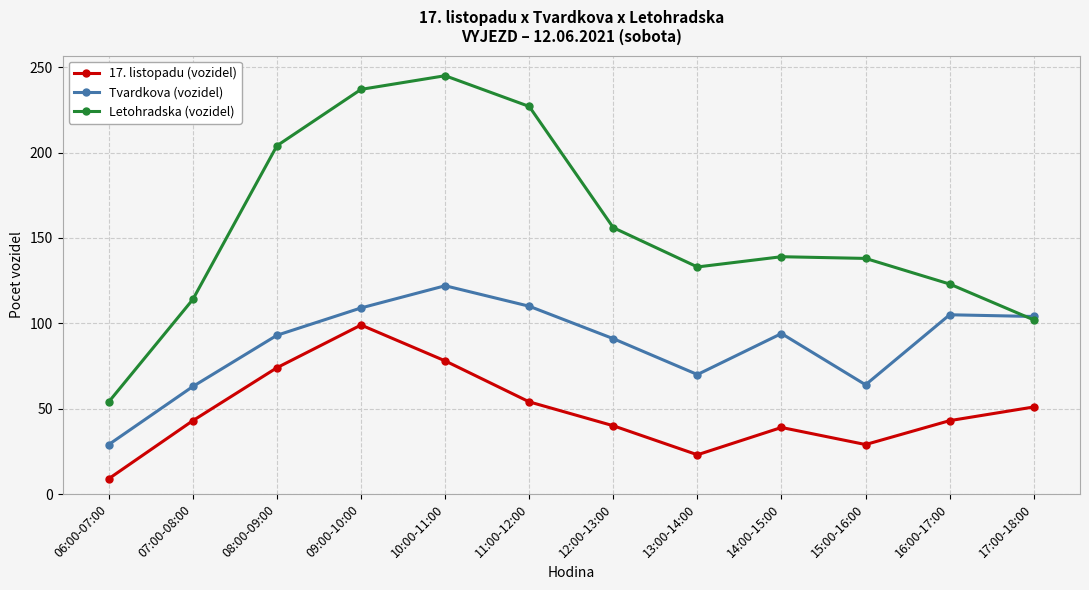

True or false: Tvardkova (vozidel) has a value of 37 at 12:00-13:00.

False